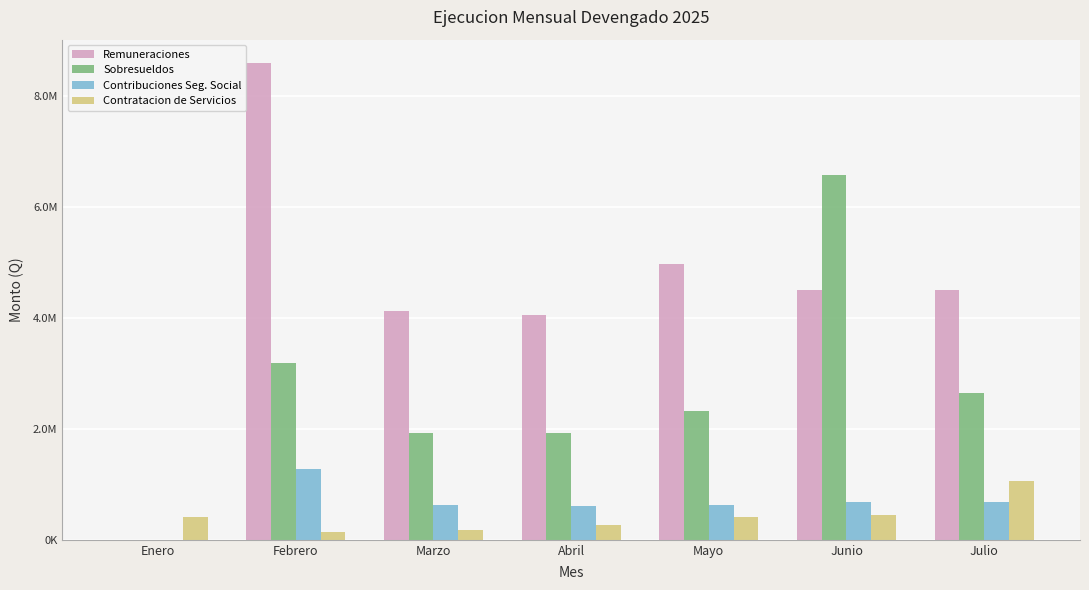

What are all the series names shown in the legend?

Remuneraciones, Sobresueldos, Contribuciones Seg. Social, Contratacion de Servicios